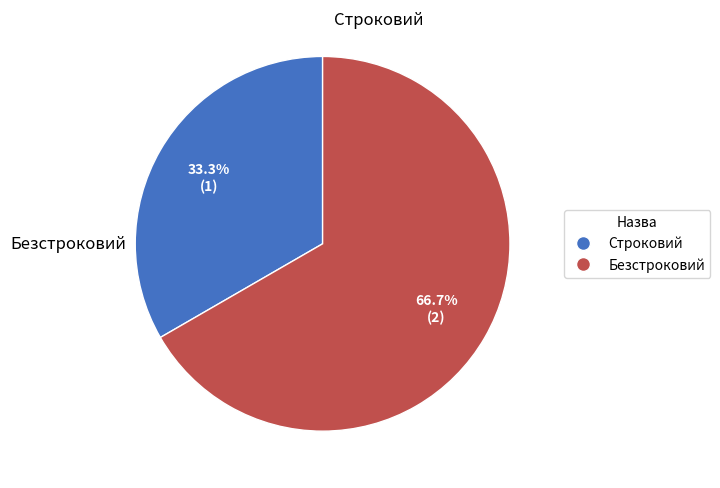

To the nearest percent, what portion does Безстроковий represent?

67%